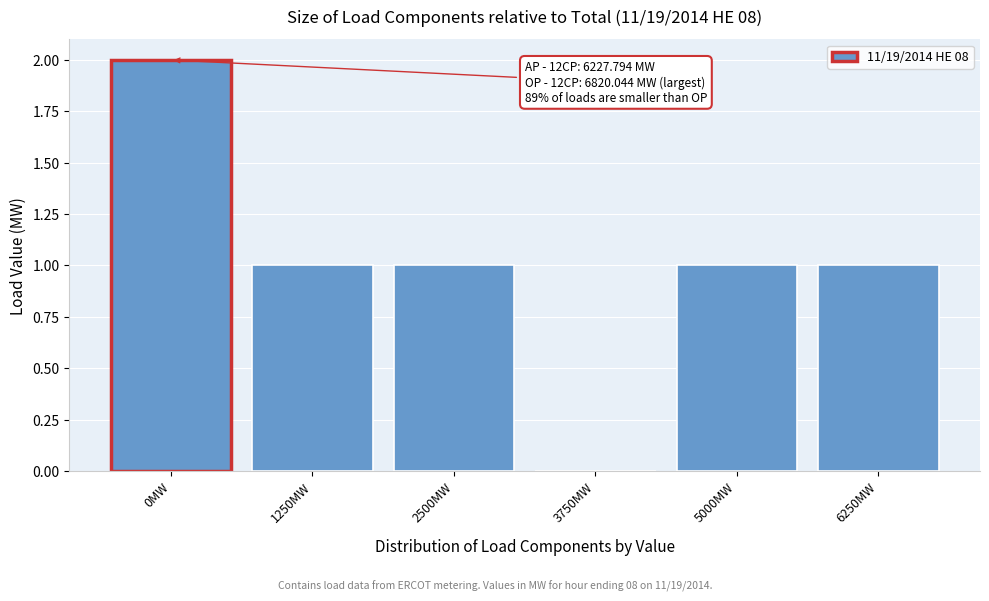

Reading left to right, what are all the values shown in this chart?

0MW=2	1250MW=1	2500MW=1	3750MW=0	5000MW=1	6250MW=1